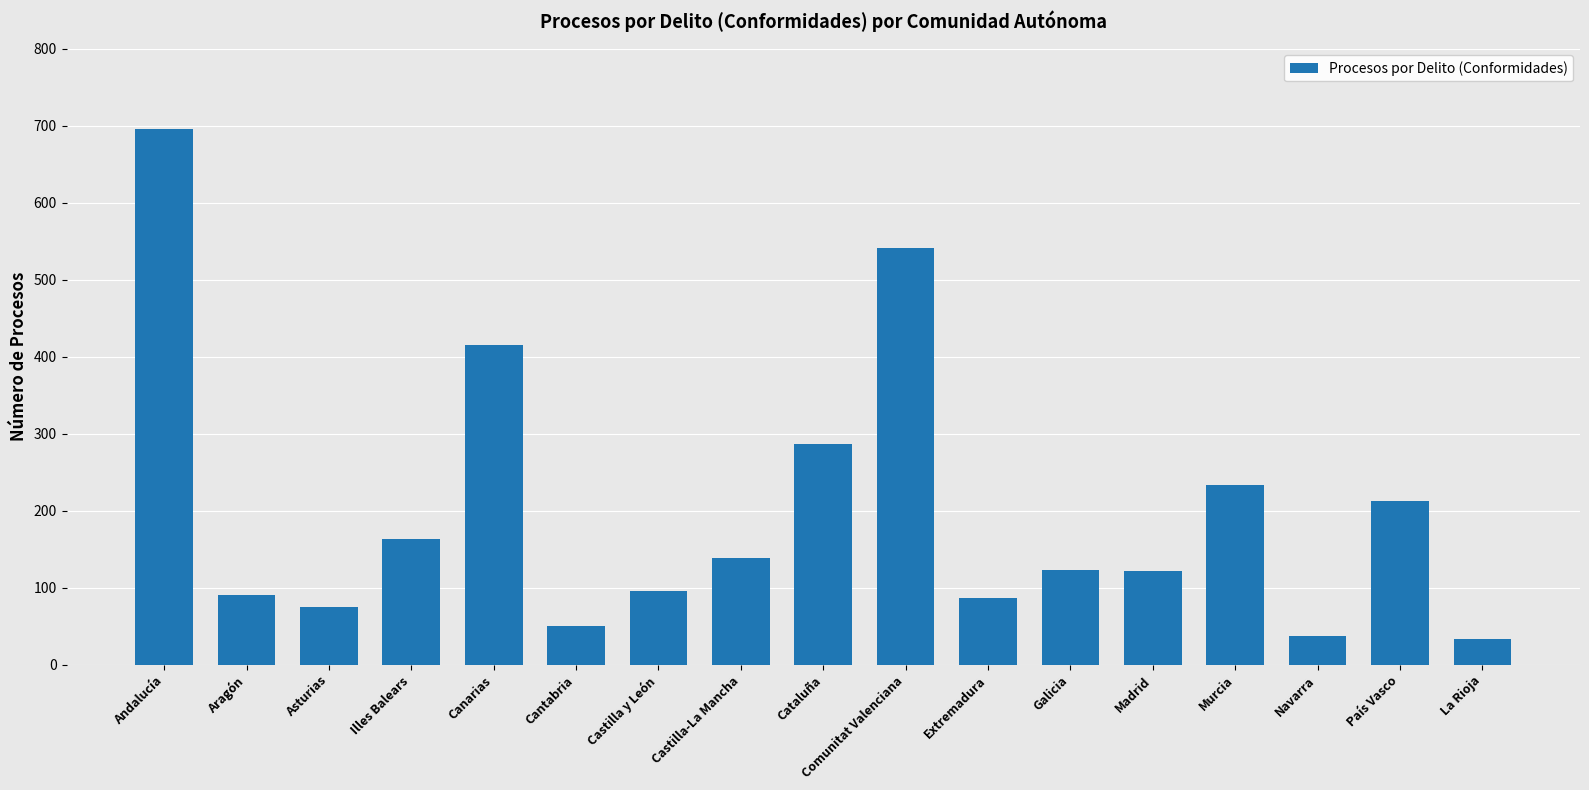

What is the label of the 15th bar from the left?

Navarra